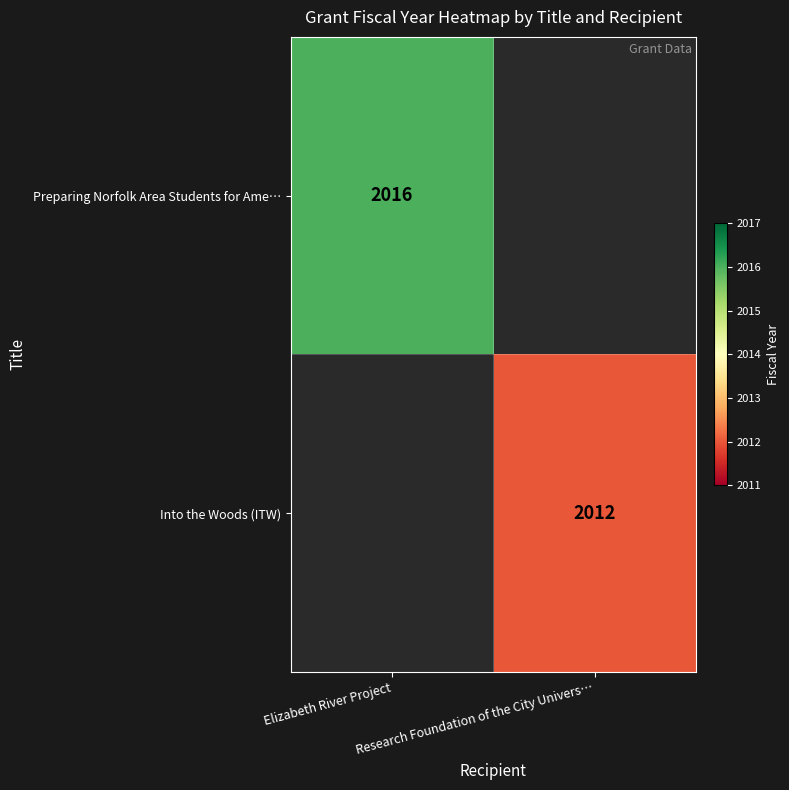

Which has a higher value, Elizabeth River Project or Research Foundation of the City Univers…?

Elizabeth River Project